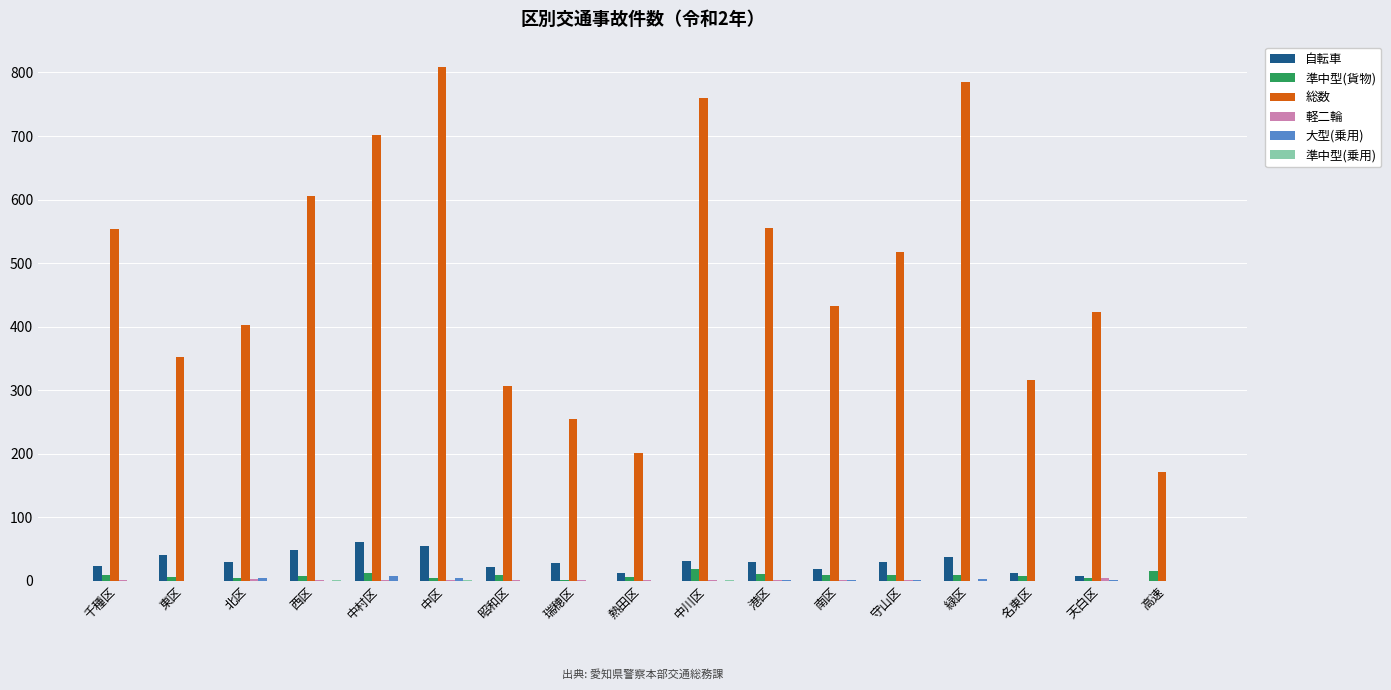

Which series has the largest total across all categories?

総数